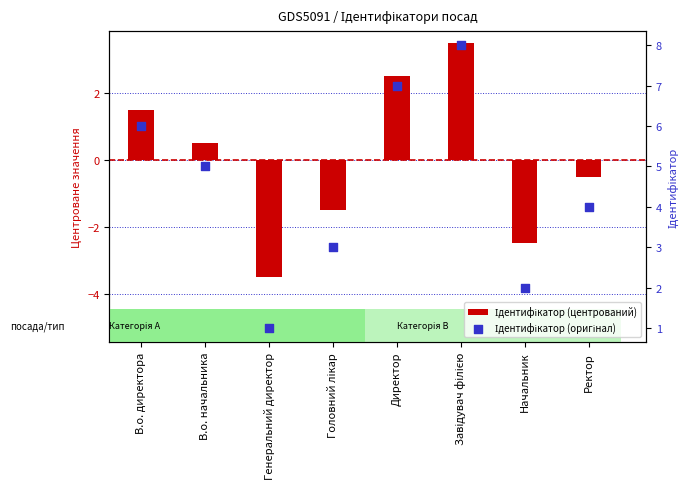

Which series contains the lowest Y value?

Ідентифікатор (центрований)